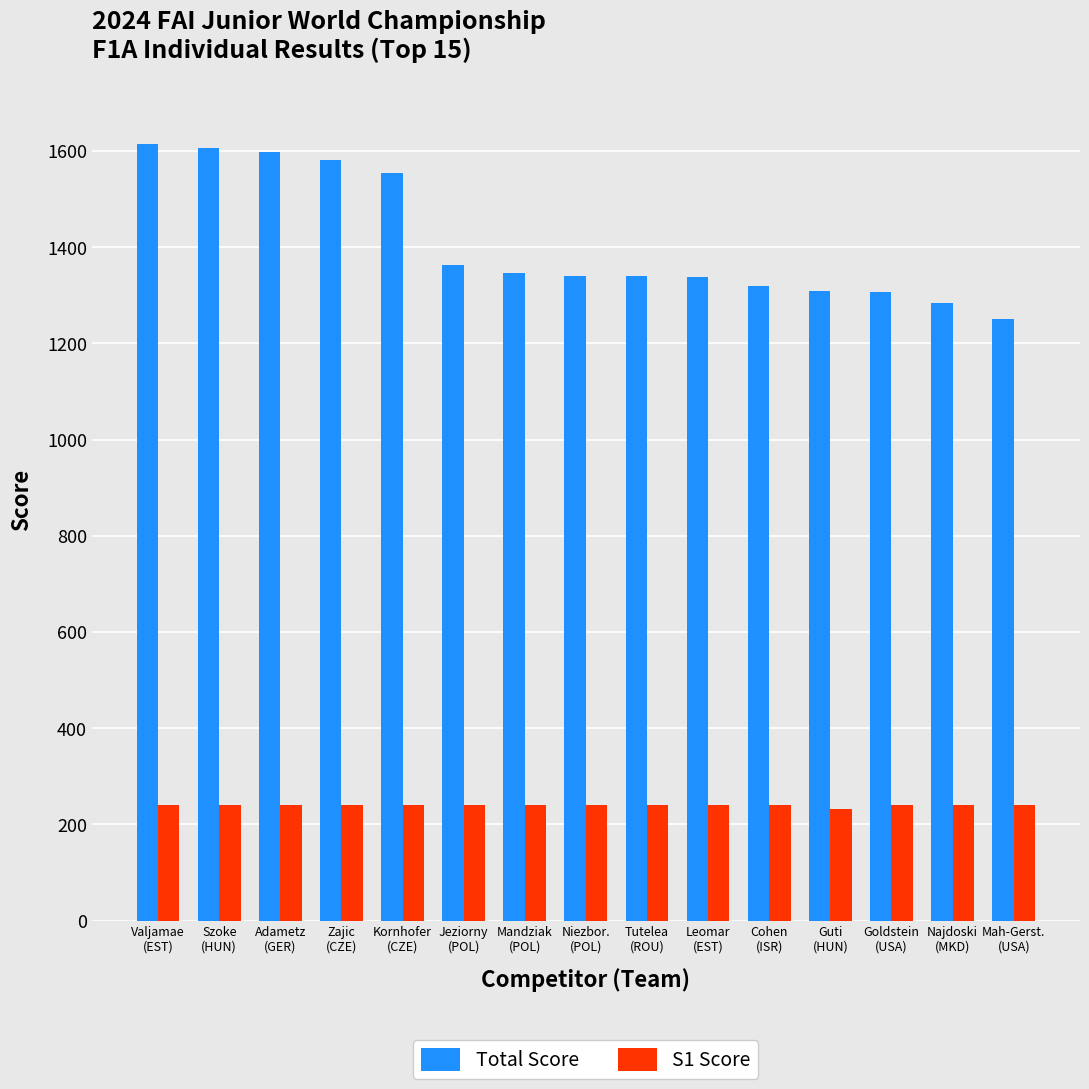

Is it true that S1 Score equals 240 at Szoke
(HUN)?

True